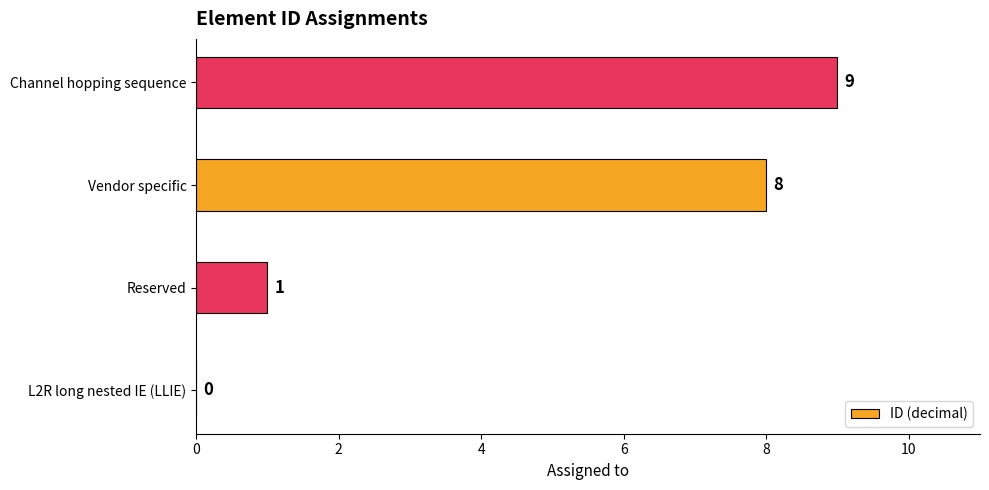

What is the change in value from L2R long nested IE (LLIE) to Reserved?

+1